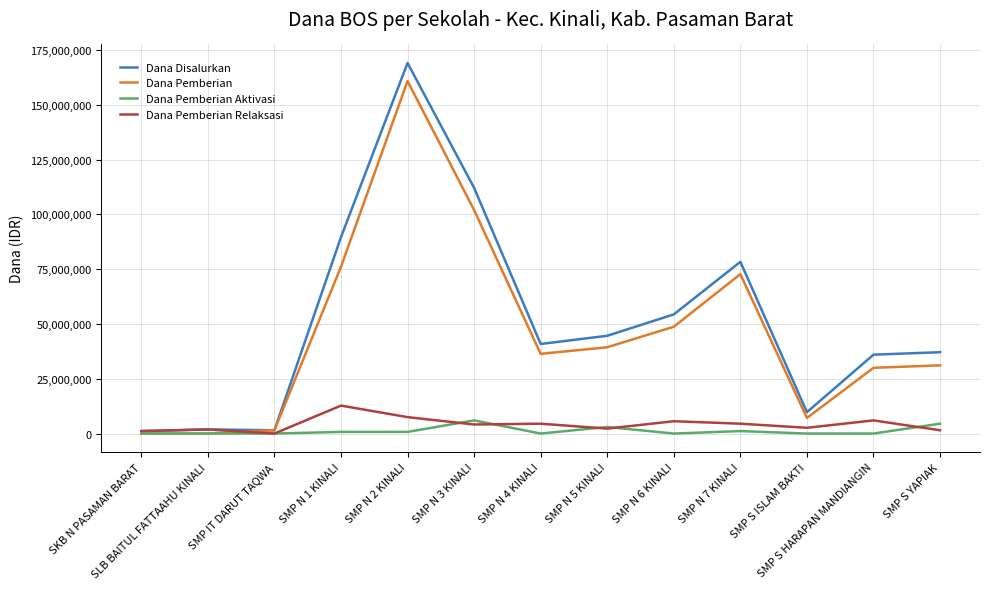

How many lines are shown in the chart?

4